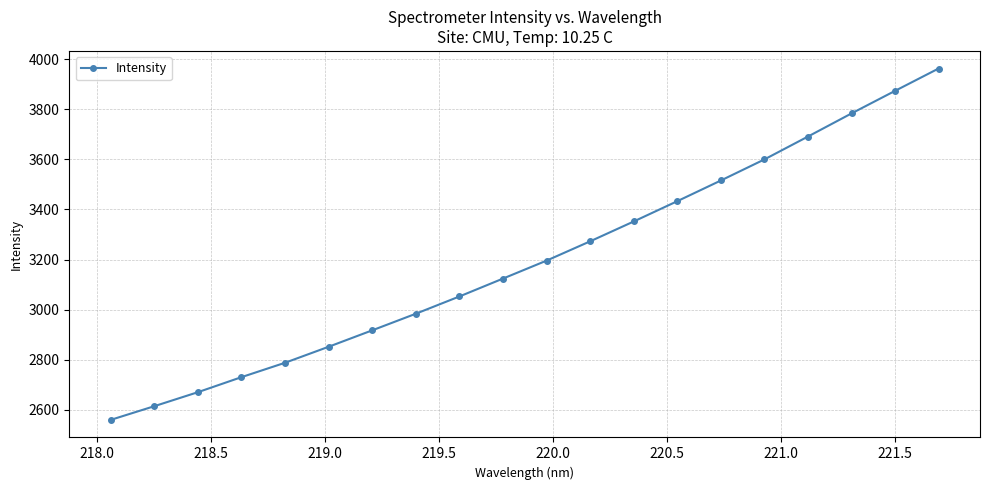

Is this an area chart (filled region under the line)?

No